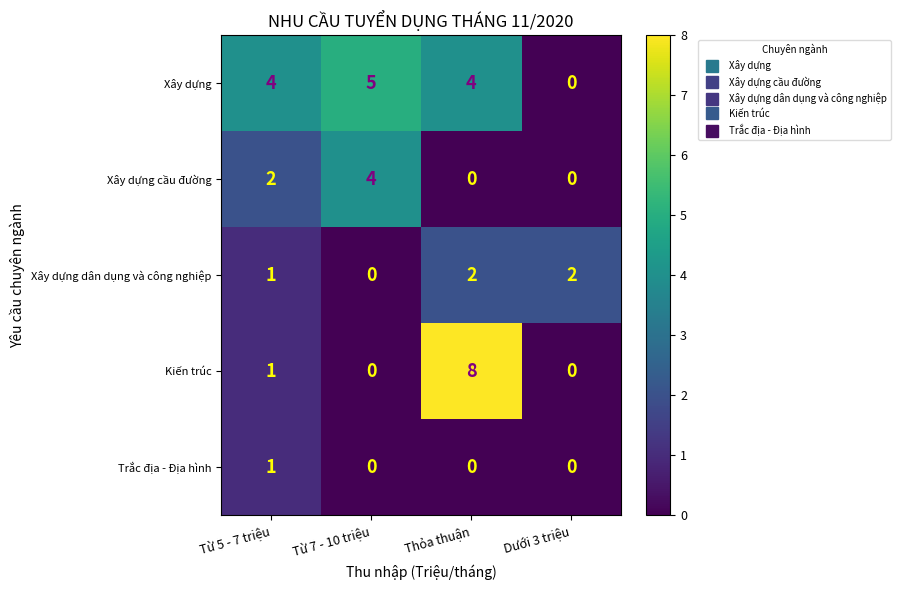

At how many categories does at least one series exceed 7?

1